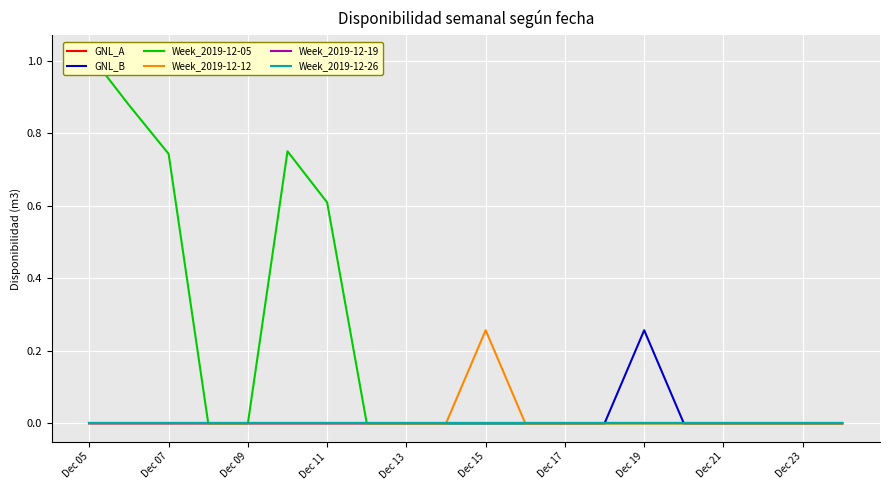

The GNL_B series shows 0.2 at Dec 23. True or false?

False